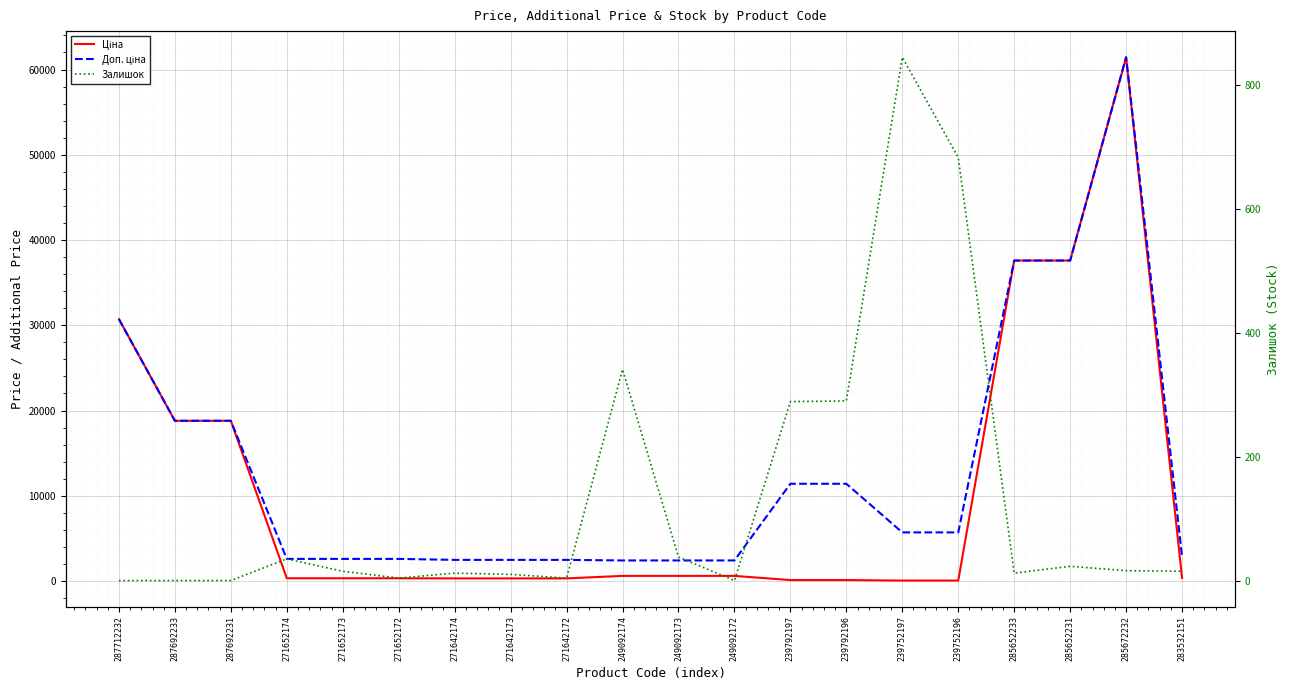

At 287712232, list the series in order from smallest to largest.

Залишок, Ціна, Доп. ціна